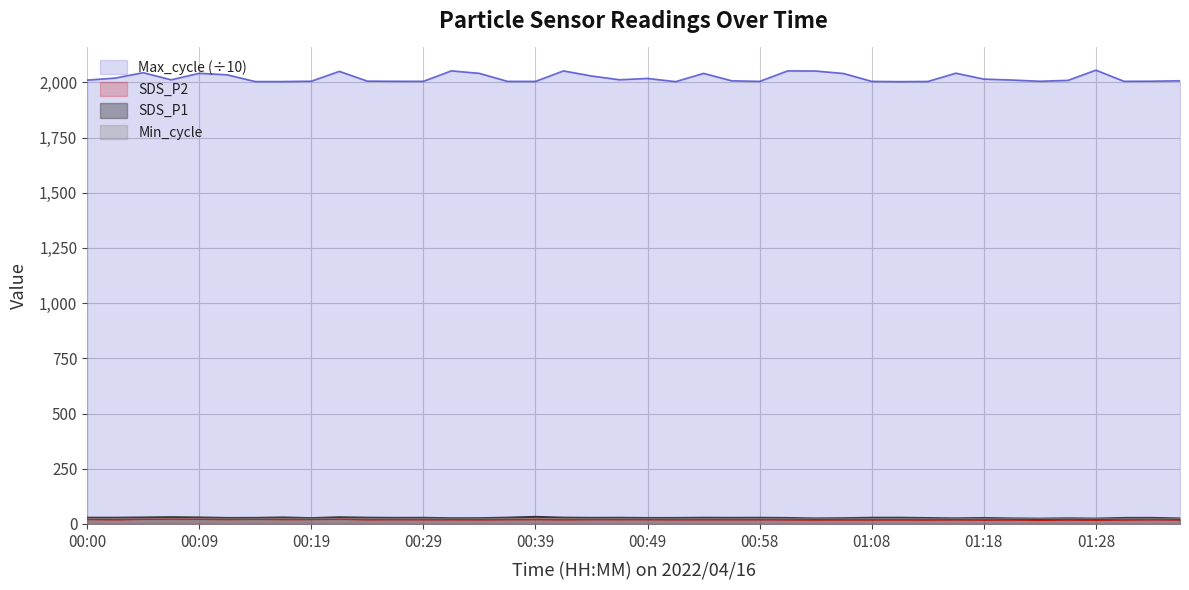

What position from the right is 01:11?

11